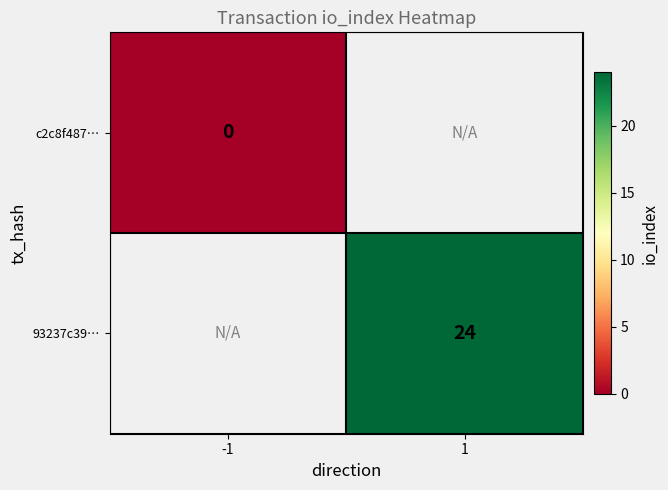

Is the value of 93237c39… at 1 greater than the value of c2c8f487… at -1?

Yes